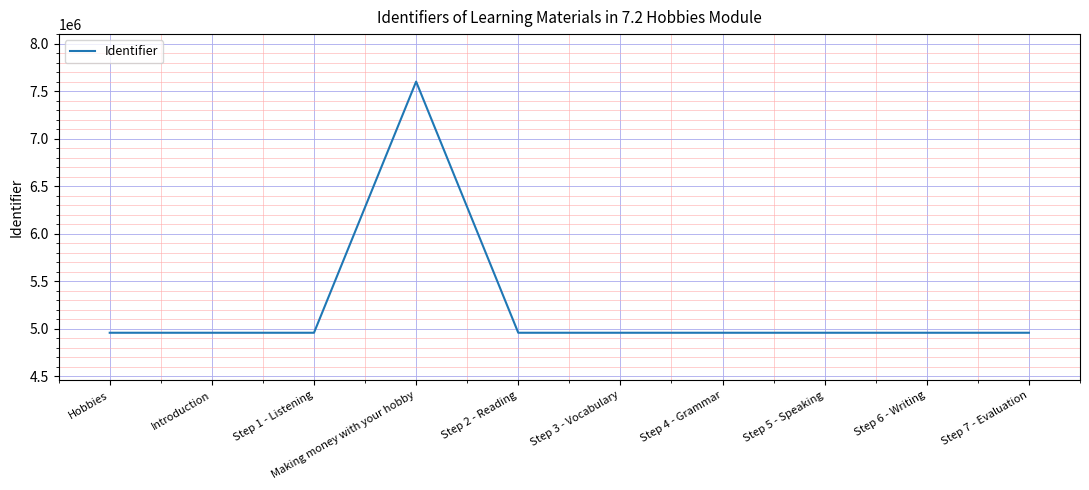

True or false: there are more than 0 points higher than both neighbors.

True